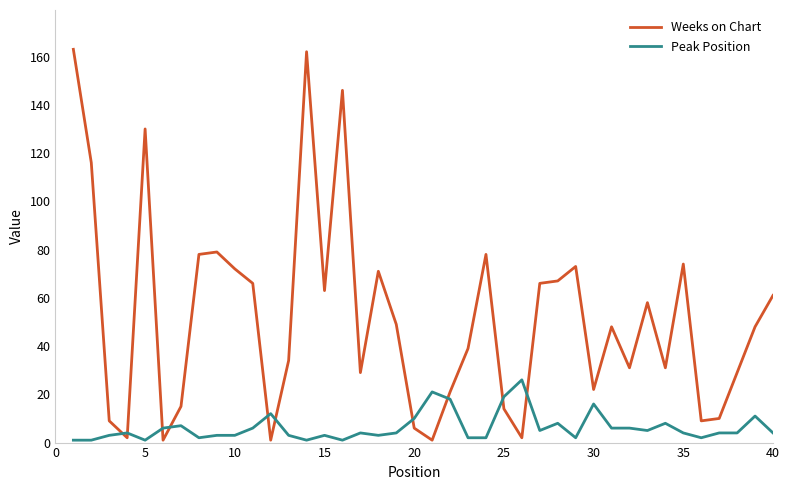

List the series in order of their peak value, lowest first.

Peak Position, Weeks on Chart